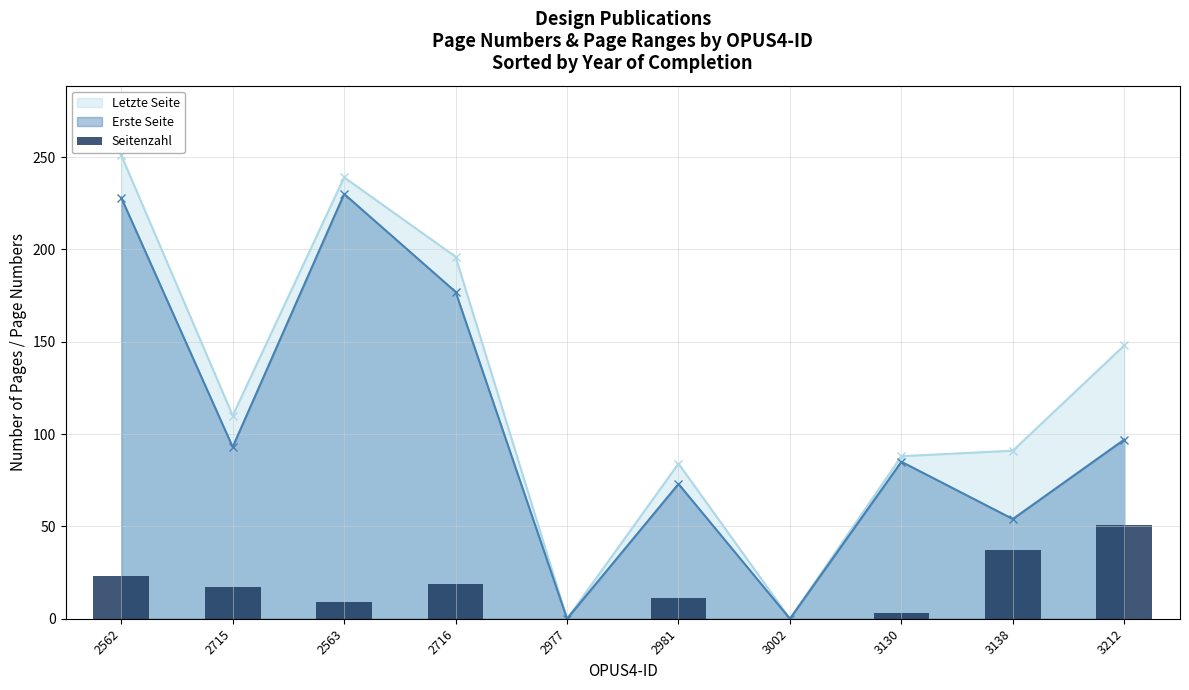

What is the highest value of the Letzte Seite series?

251